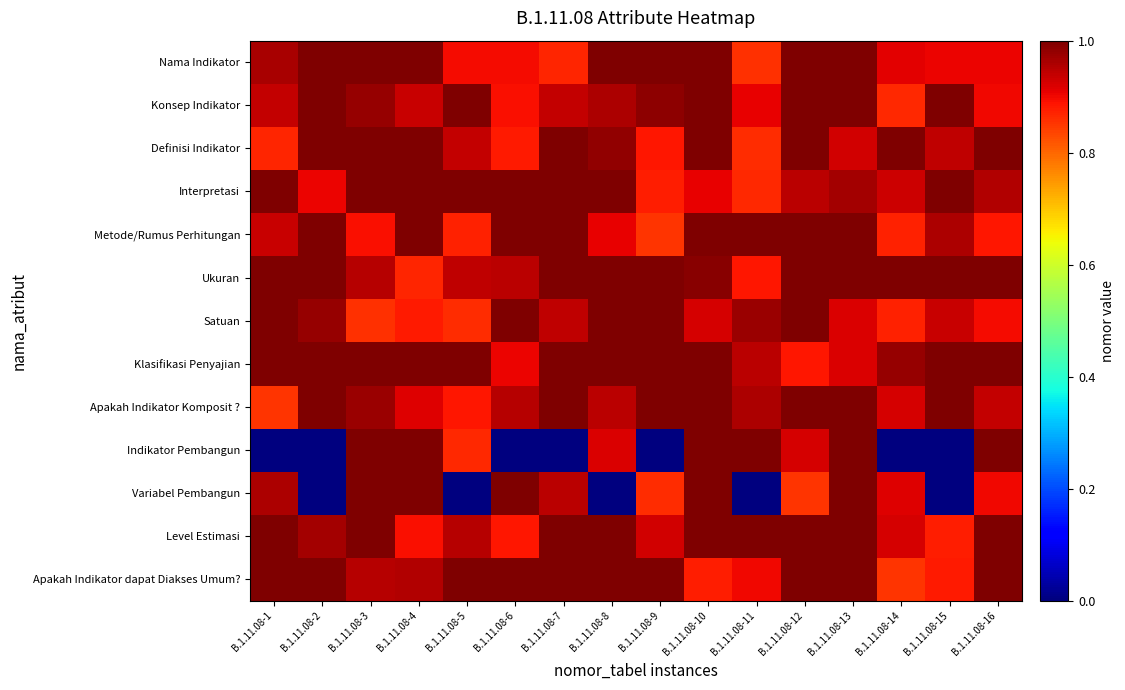

Which has a higher value, B.1.11.08-1 or B.1.11.08-2?

B.1.11.08-2